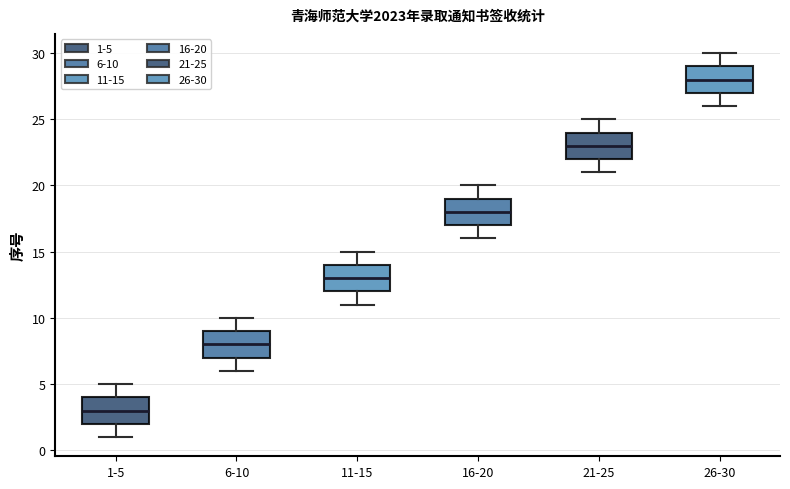

Where is the upper edge of the box for 26-30 on the y-axis? The values are not printed on the chart, so give them approximately, as read against the axis.

29